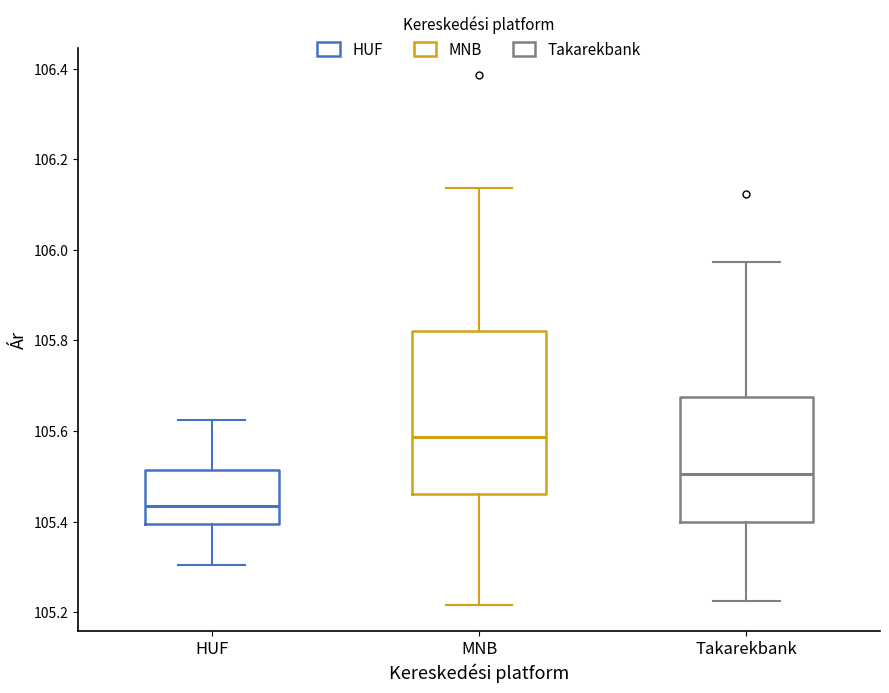

Where is the lower edge of the box for Takarekbank on the y-axis? The values are not printed on the chart, so give them approximately, as read against the axis.

105.40